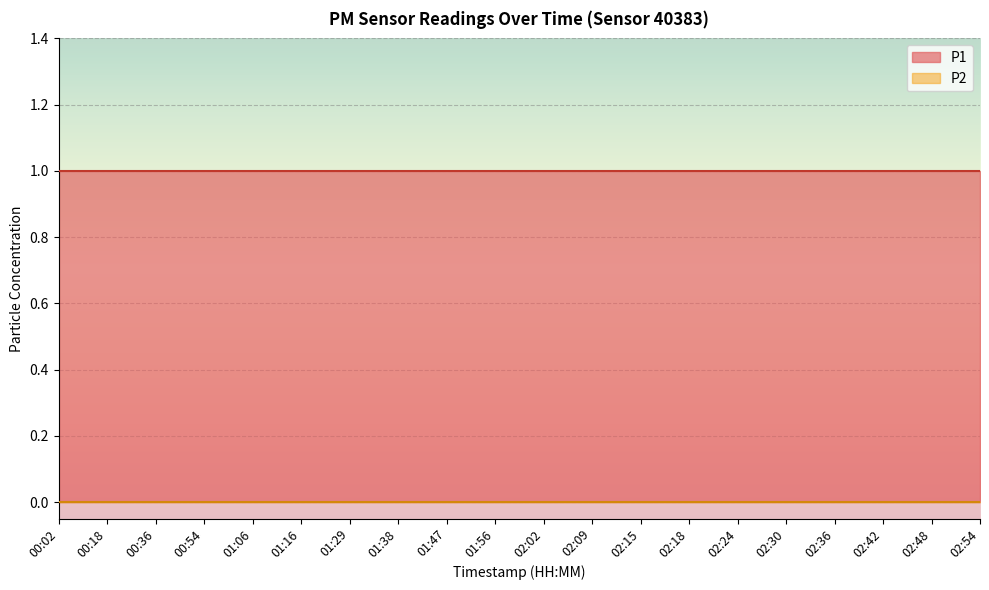

True or false: P2 and P1 intersect in this chart.

False